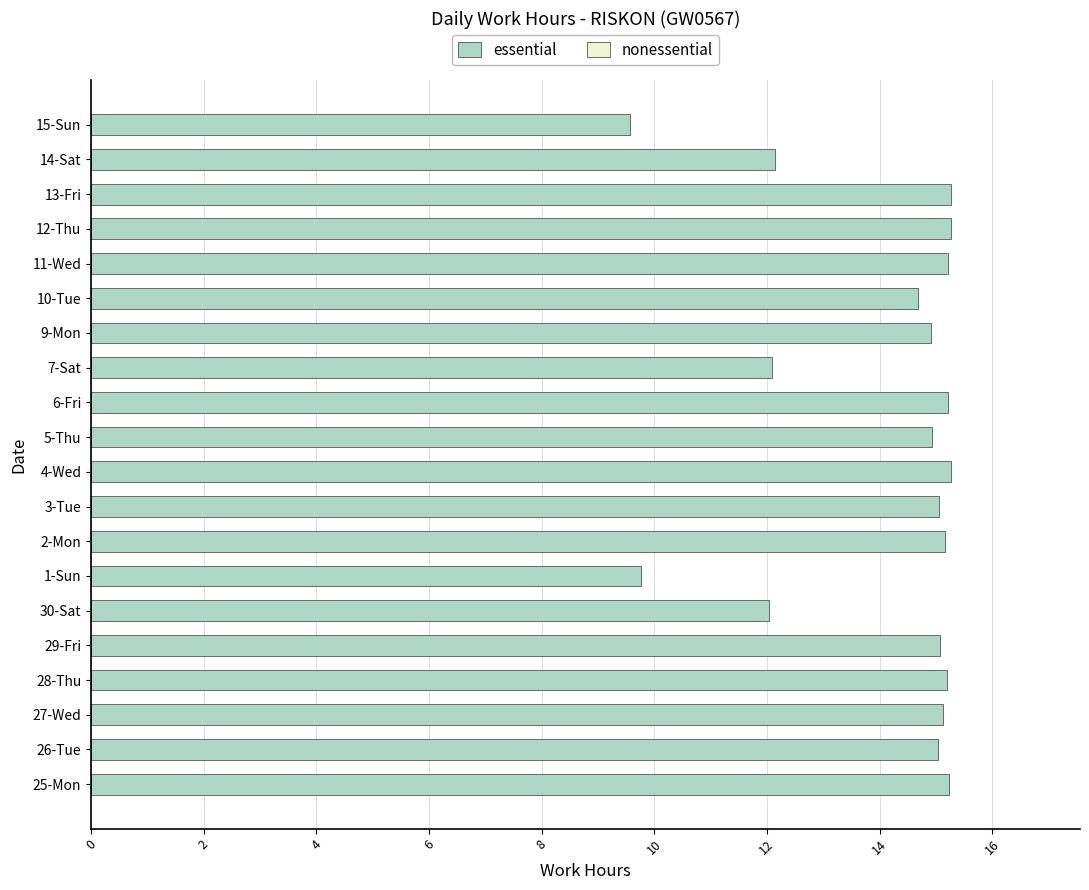

Is it true that the value at 27-Wed is 8.8?

False